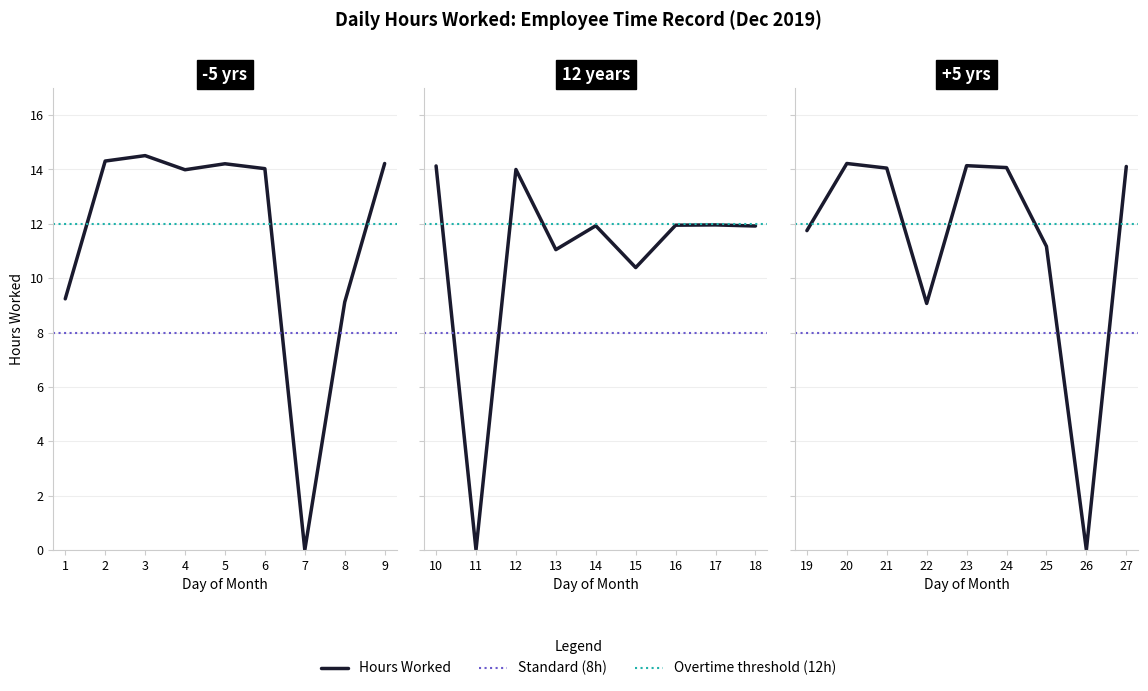

Which label corresponds to the smallest value in the chart?

7